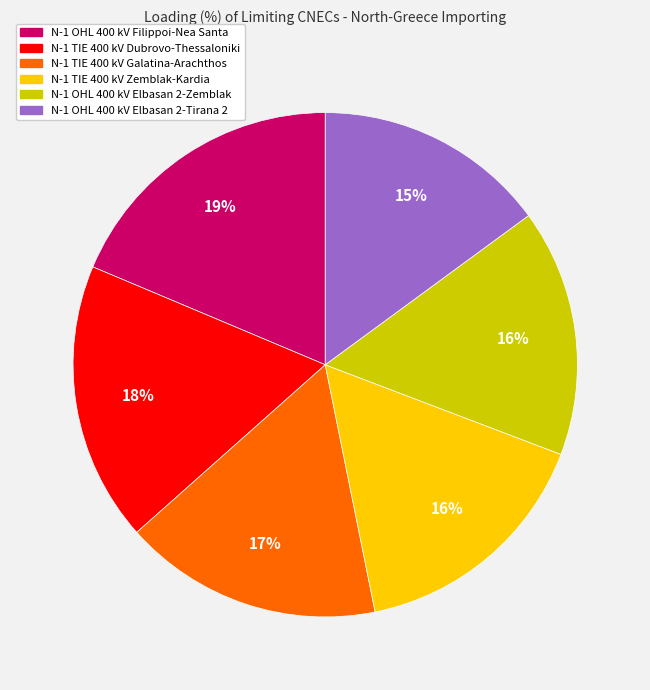

What percentage is the N-1 TIE 400 kV Galatina-Arachthos slice, to the nearest percent?

17%